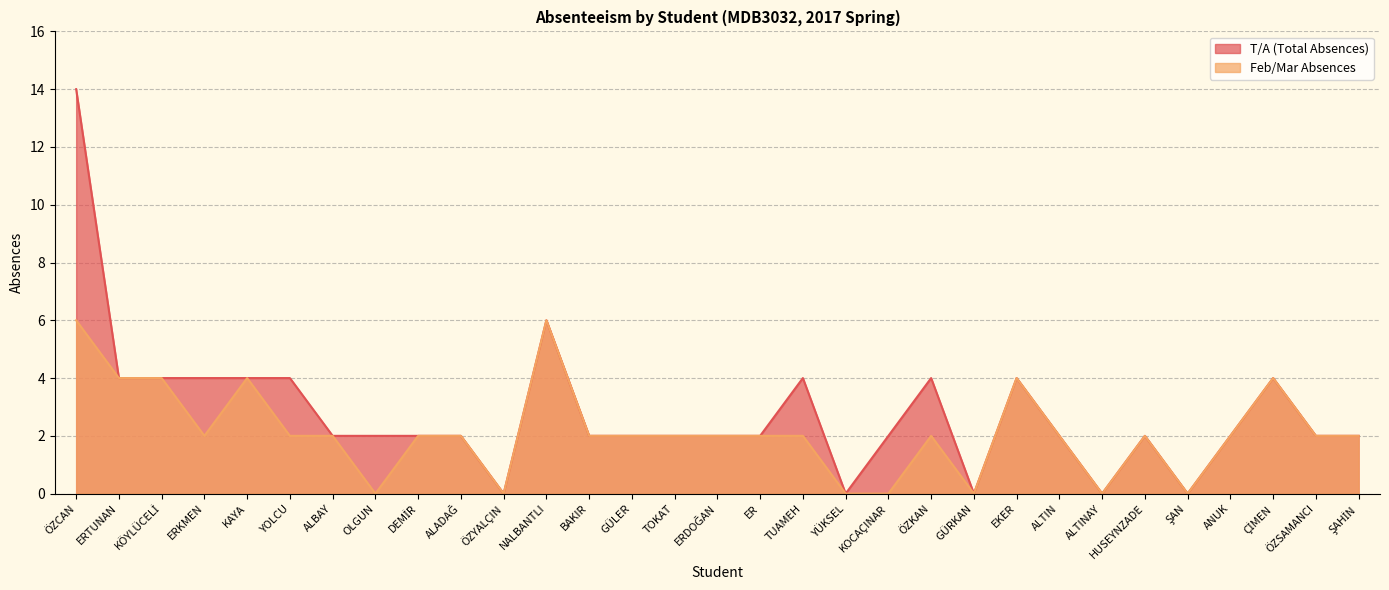

Reading left to right, extract all data points from this chart.

T/A (Total Absences): 14	4	4	4	4	4	2	2	2	2	0	6	2	2	2	2	2	4	0	2	4	0	4	2	0	2	0	2	4	2	2
Feb/Mar Absences: 6	4	4	2	4	2	2	0	2	2	0	6	2	2	2	2	2	2	0	0	2	0	4	2	0	2	0	2	4	2	2